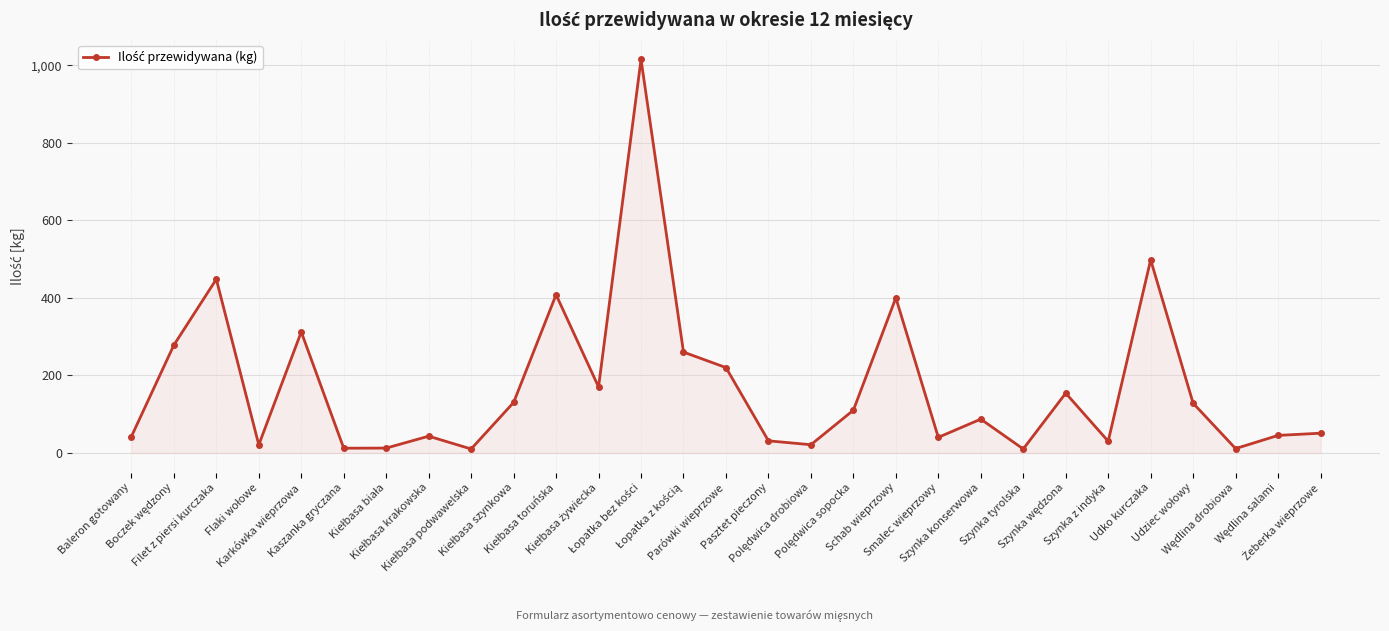

What is the maximum value shown in the chart?

1015.0